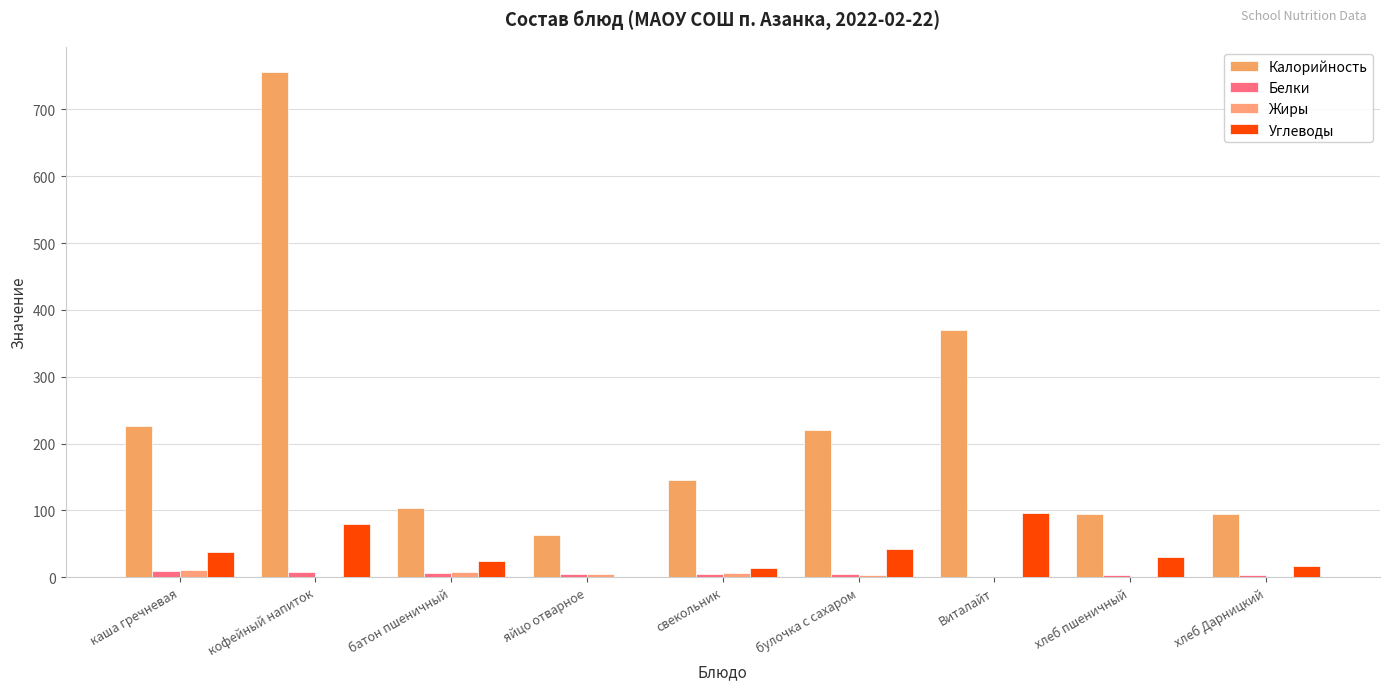

What are all the series names shown in the legend?

Калорийность, Белки, Жиры, Углеводы